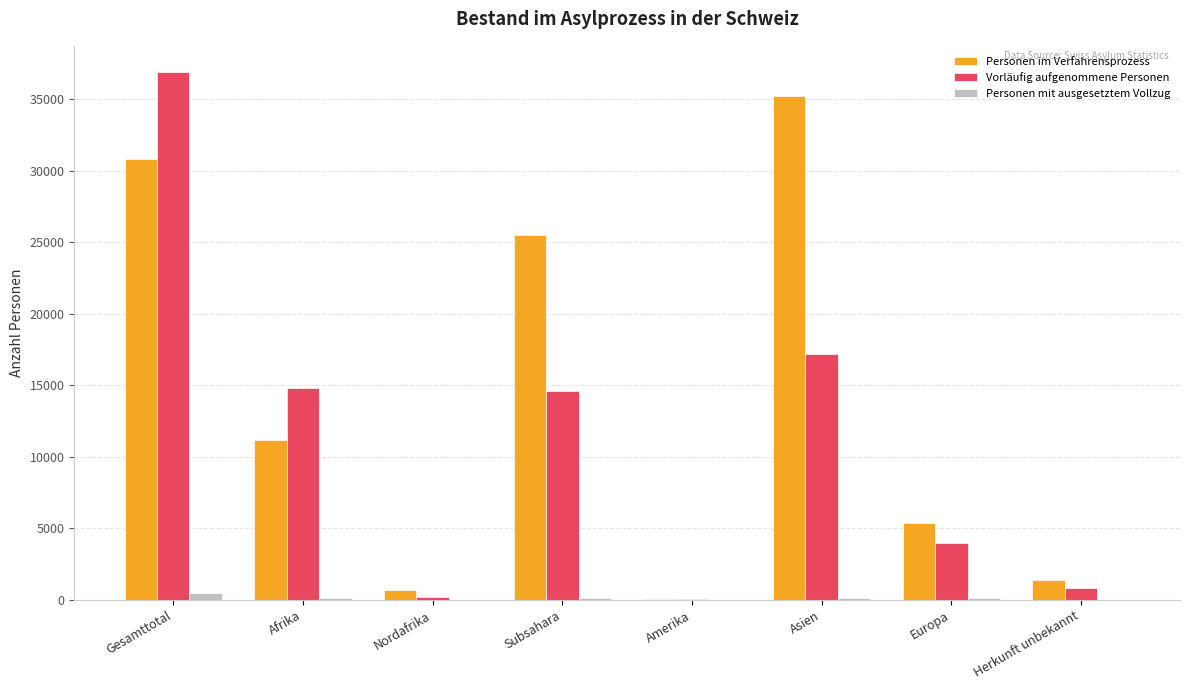

At which category is the sum across all series the highest?

Gesamttotal